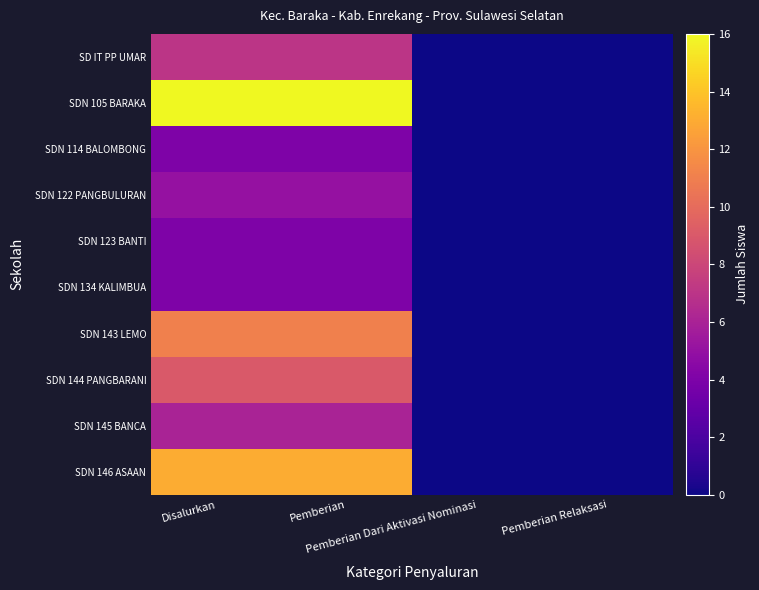

Reading right to left, transcribe all the data shown in this chart.

SD IT PP UMAR: Pemberian Relaksasi=0	Pemberian Dari Aktivasi Nominasi=0	Pemberian=7	Disalurkan=7
SDN 105 BARAKA: Pemberian Relaksasi=0	Pemberian Dari Aktivasi Nominasi=0	Pemberian=16	Disalurkan=16
SDN 114 BALOMBONG: Pemberian Relaksasi=0	Pemberian Dari Aktivasi Nominasi=0	Pemberian=4	Disalurkan=4
SDN 122 PANGBULURAN: Pemberian Relaksasi=0	Pemberian Dari Aktivasi Nominasi=0	Pemberian=5	Disalurkan=5
SDN 123 BANTI: Pemberian Relaksasi=0	Pemberian Dari Aktivasi Nominasi=0	Pemberian=4	Disalurkan=4
SDN 134 KALIMBUA: Pemberian Relaksasi=0	Pemberian Dari Aktivasi Nominasi=0	Pemberian=4	Disalurkan=4
SDN 143 LEMO: Pemberian Relaksasi=0	Pemberian Dari Aktivasi Nominasi=0	Pemberian=11	Disalurkan=11
SDN 144 PANGBARANI: Pemberian Relaksasi=0	Pemberian Dari Aktivasi Nominasi=0	Pemberian=9	Disalurkan=9
SDN 145 BANCA: Pemberian Relaksasi=0	Pemberian Dari Aktivasi Nominasi=0	Pemberian=6	Disalurkan=6
SDN 146 ASAAN: Pemberian Relaksasi=0	Pemberian Dari Aktivasi Nominasi=0	Pemberian=13	Disalurkan=13